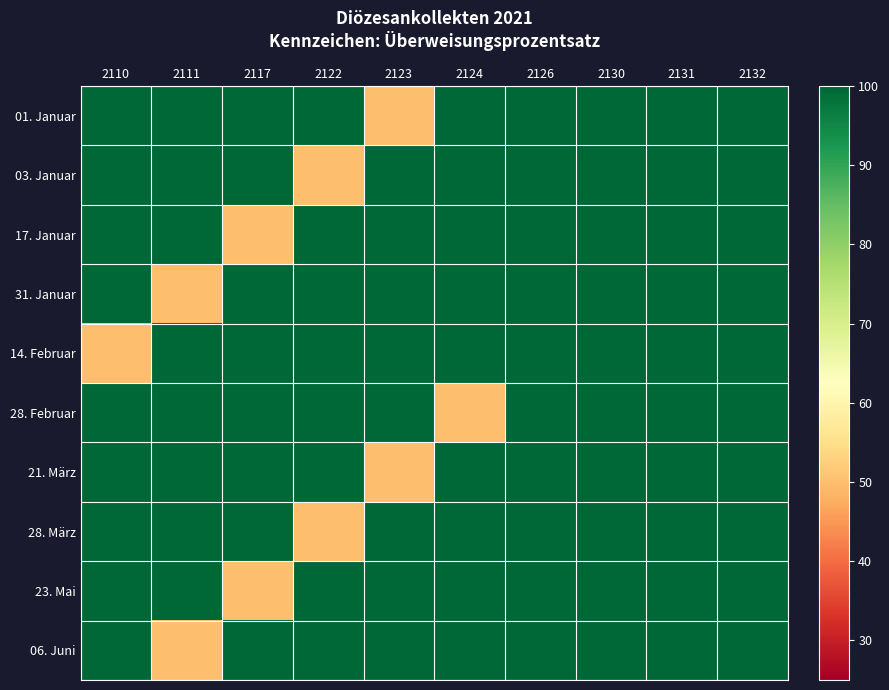

Which series has the largest total across all categories?

01. Januar